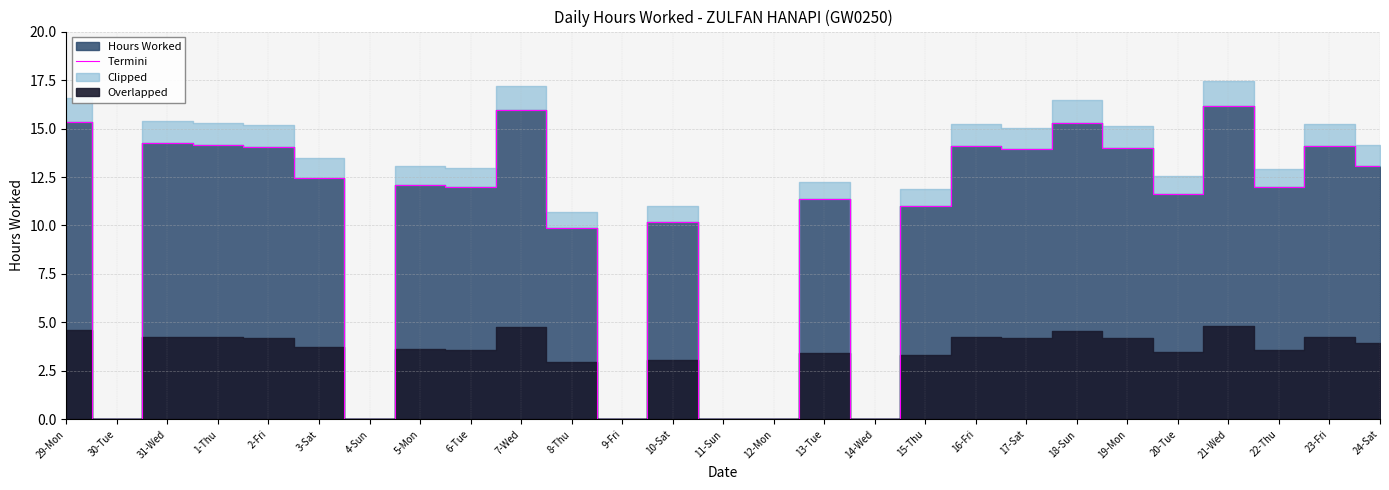

At which category does the chart reach its peak across all series?

21-Wed